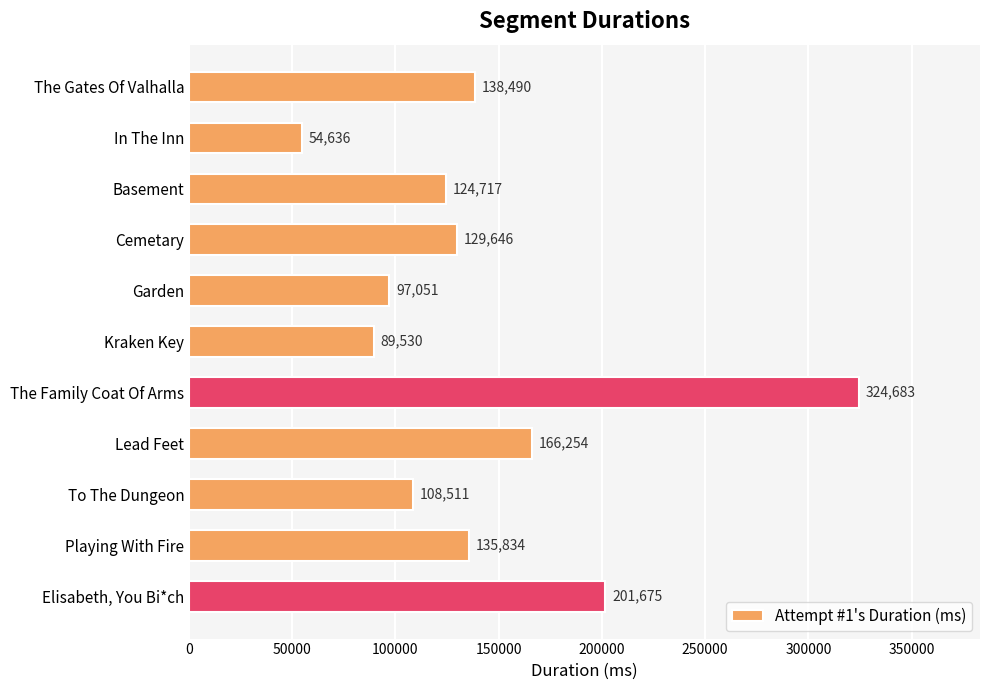

Rank the categories by value from lowest to highest.

In The Inn, Kraken Key, Garden, To The Dungeon, Basement, Cemetary, Playing With Fire, The Gates Of Valhalla, Lead Feet, Elisabeth, You Bi*ch, The Family Coat Of Arms